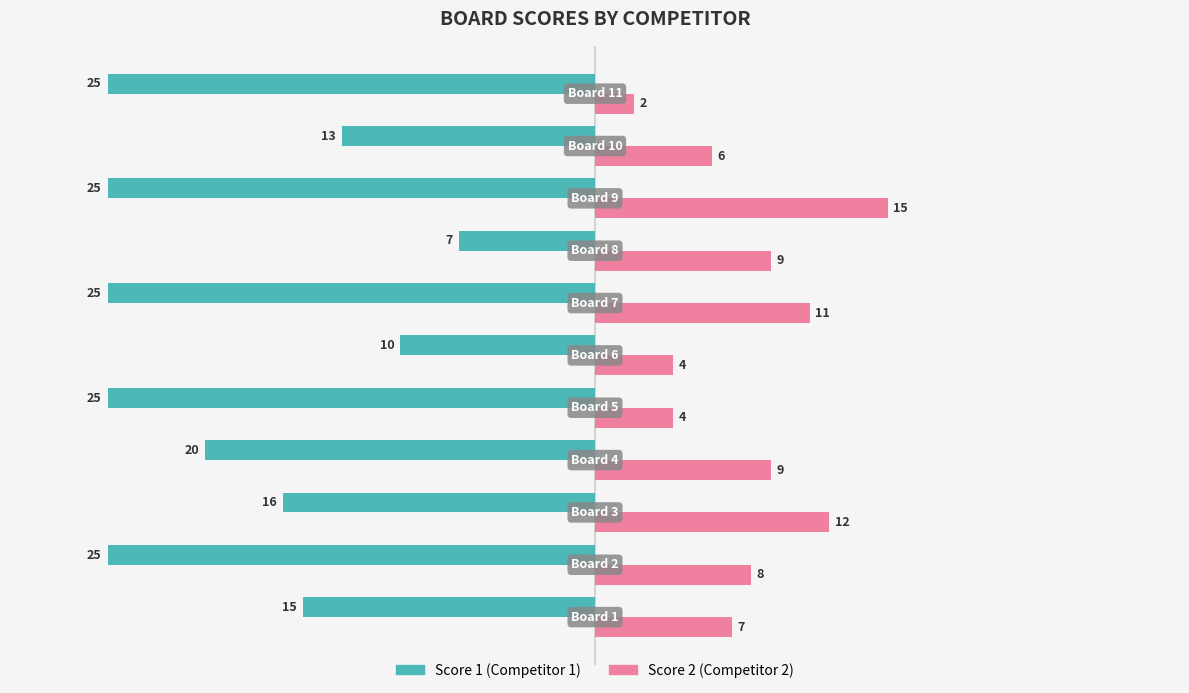

What is the minimum value shown in the chart?

-25